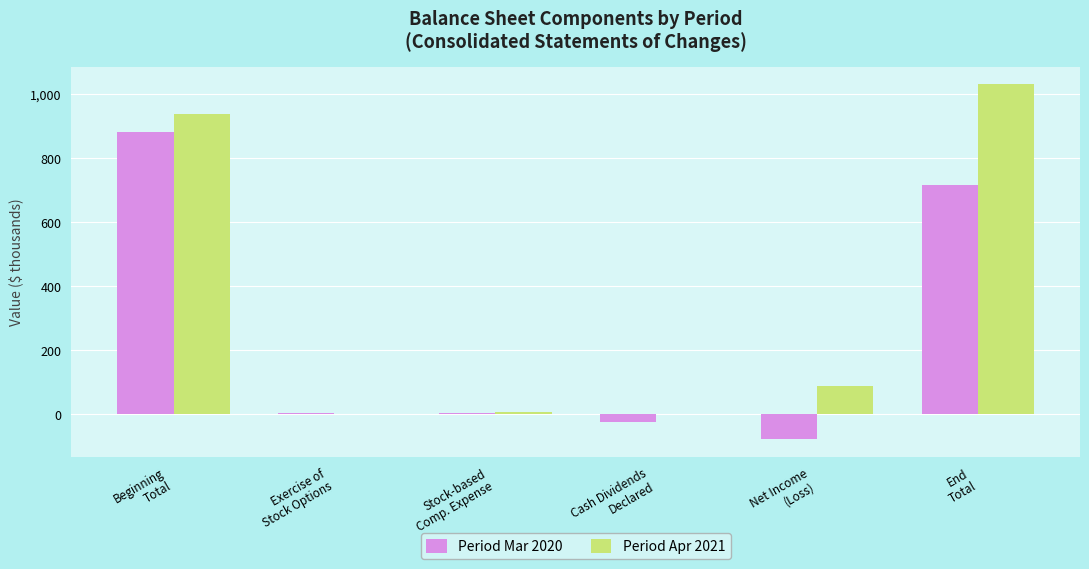

At which label does Period Mar 2020 first exceed 1?

Beginning
Total